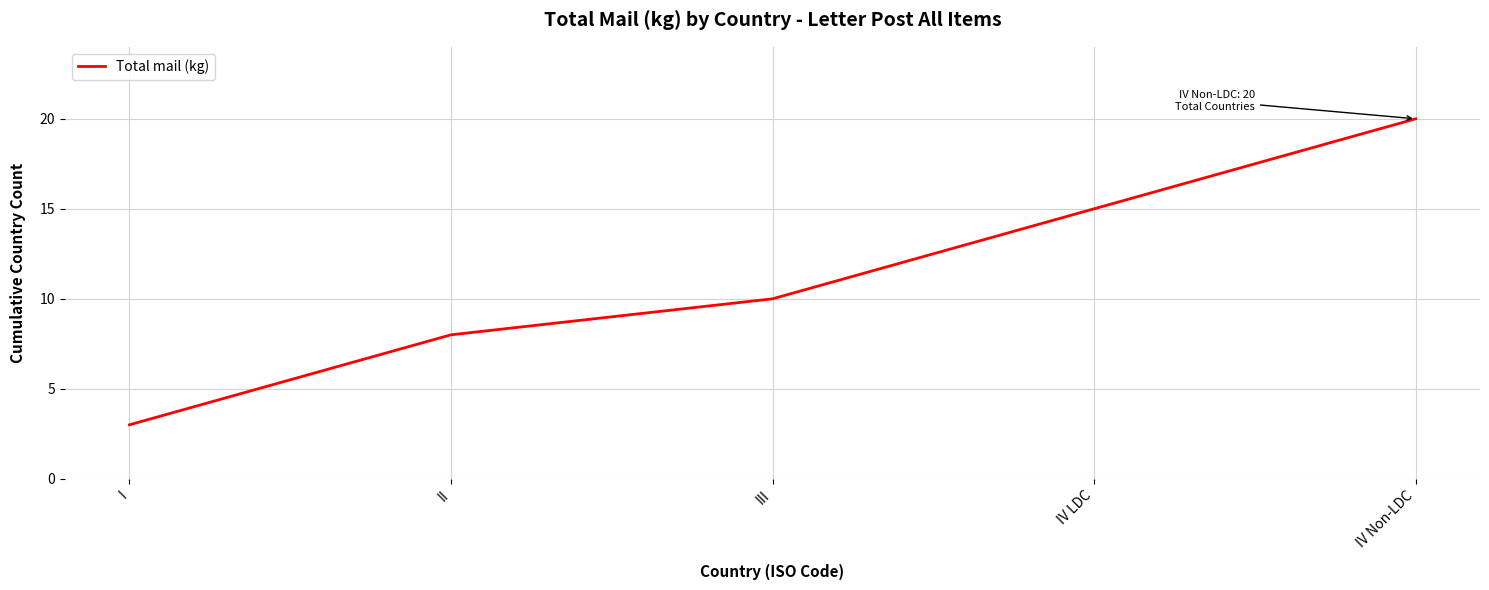

List the labels in order of value, smallest first.

I, II, III, IV LDC, IV Non-LDC